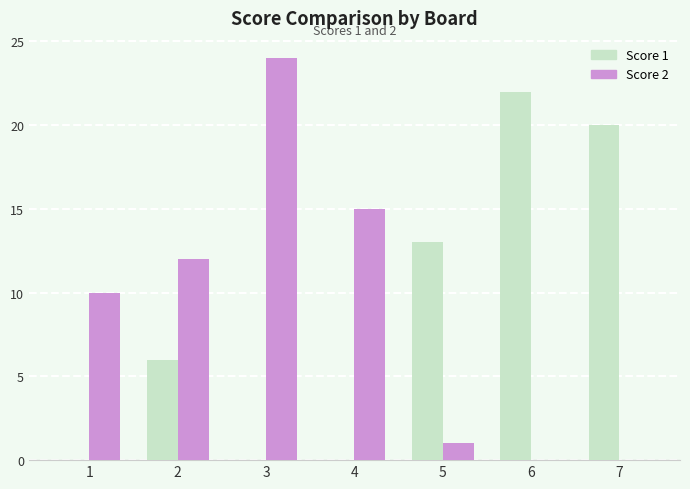

Count the number of categories in the chart.

7